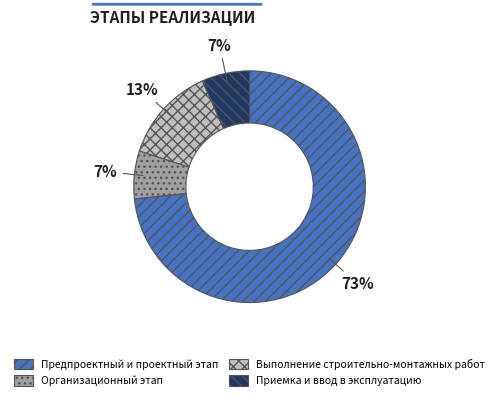

Is there any slice that represents more than half of the pie?

Yes